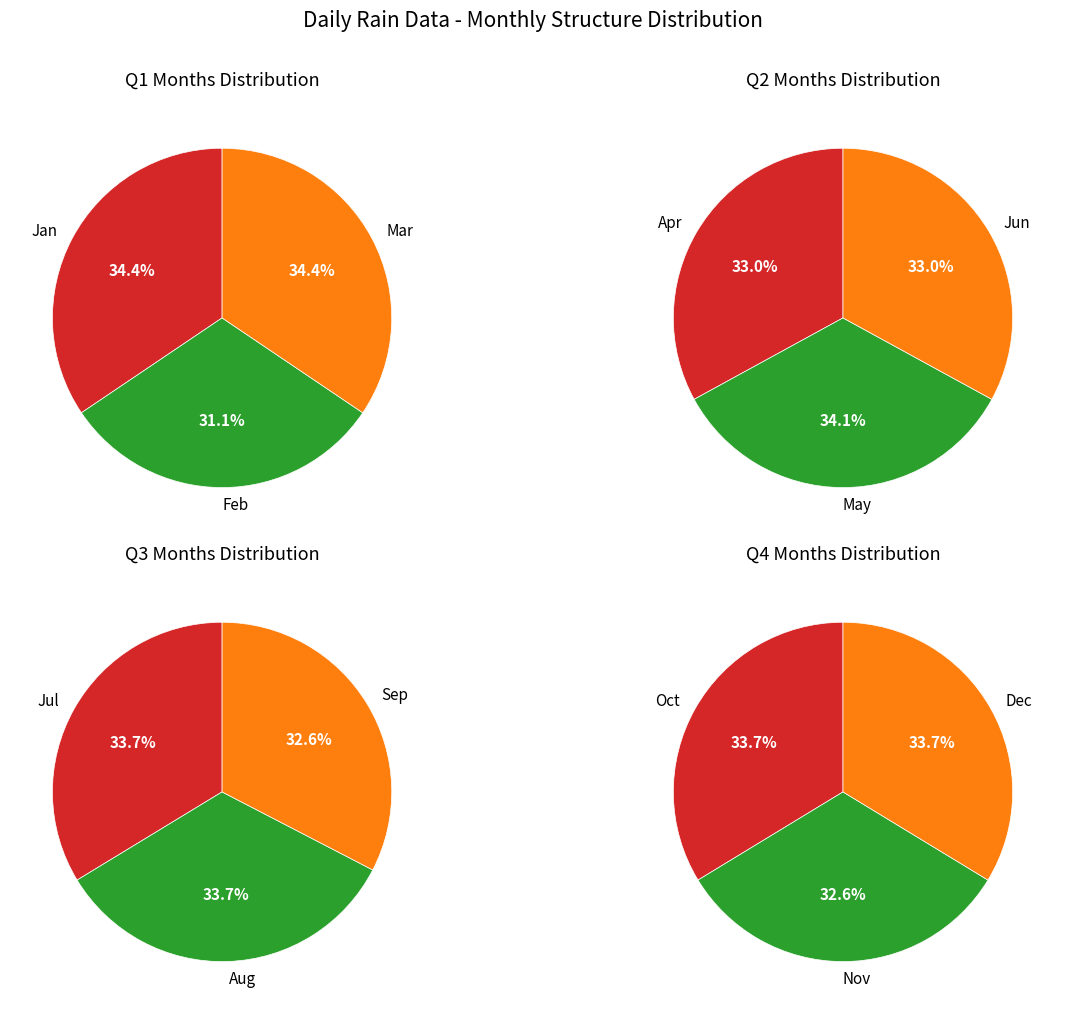

True or false: Jul accounts for 1% of the total.

False